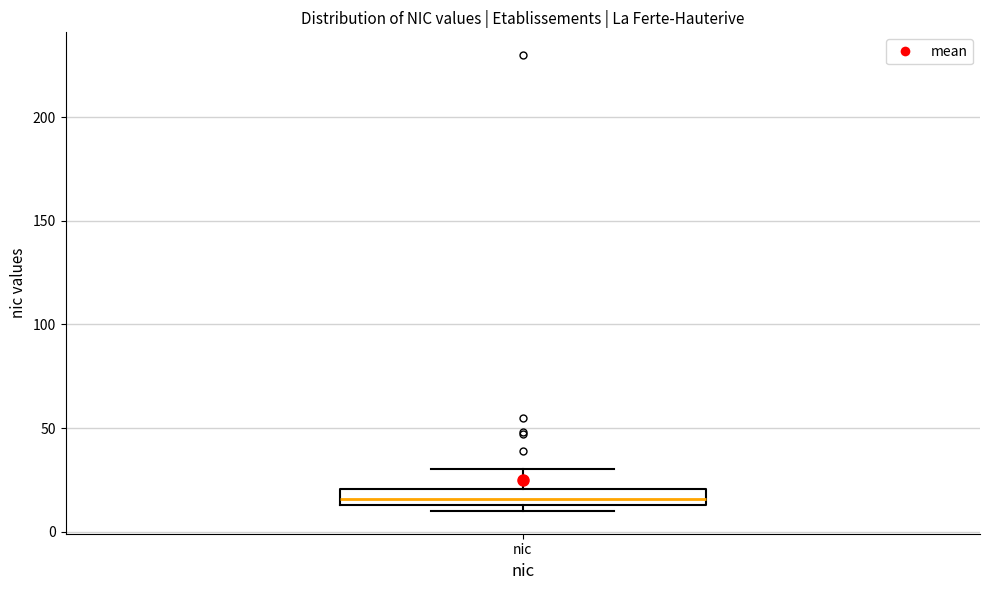

Read this box plot against the y-axis: the position of the median line, the range covered by the box, and the ends of both whiskers. The values are not printed on the chart, so give them approximately, as read against the axis.

median 15 (inside the box), box 15 to 20, whiskers 10 to 30